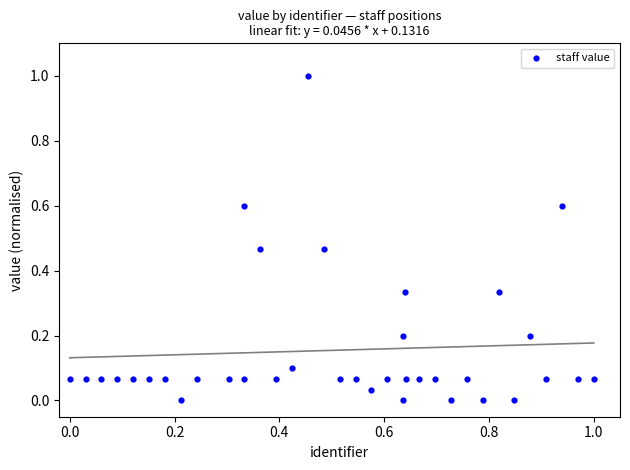

What is the range of Y values (max minus min)?

1.0